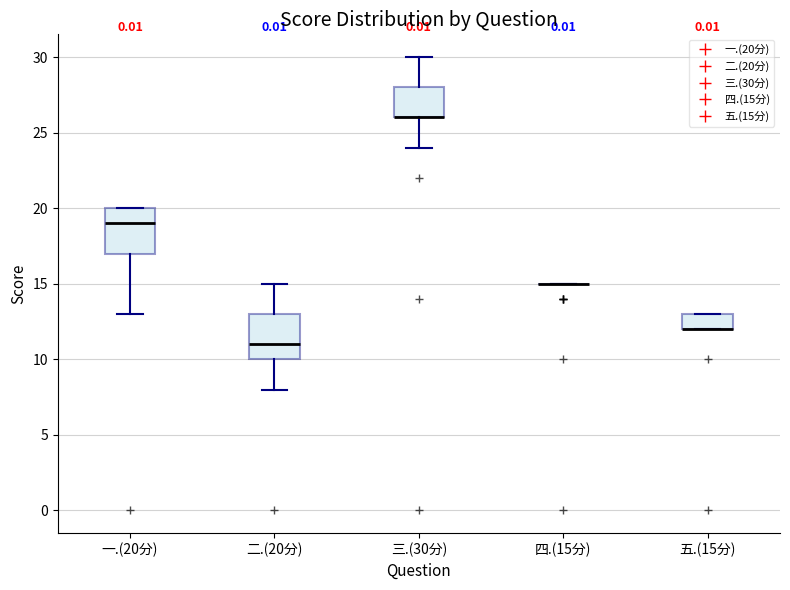

Reading left to right, read every box against the y-axis: the position of its median line, the range the box covers, and the ends of its whiskers. The values are not printed on the chart, so give them approximately, as read against the axis.

一.(20分): median 19, box 17 to 20, whiskers 13 to 20
二.(20分): median 11, box 10 to 13, whiskers 8 to 15
三.(30分): median 26 (drawn on the box's lower edge), box 26 to 28, whiskers 24 to 30
四.(15分): box collapsed to a line at 15, whiskers 15 to 15
五.(15分): median 12 (drawn on the box's lower edge), box 12 to 13, whiskers 12 to 13